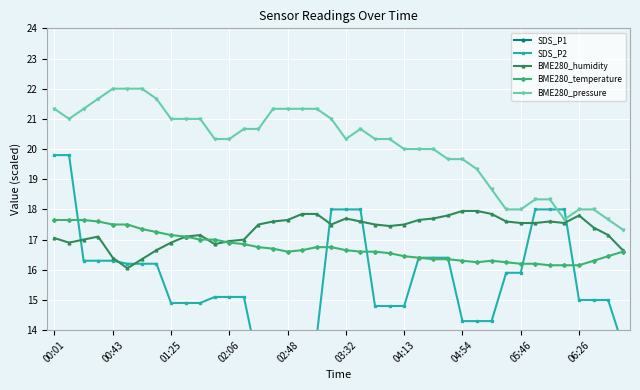

True or false: BME280_humidity has more than 2 points higher than both neighbors.

True